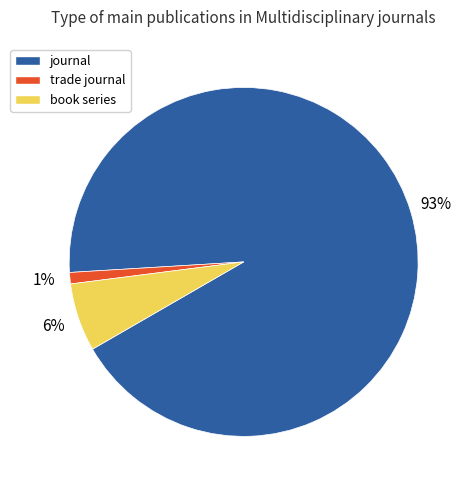

Which category has the biggest portion of the pie?

journal